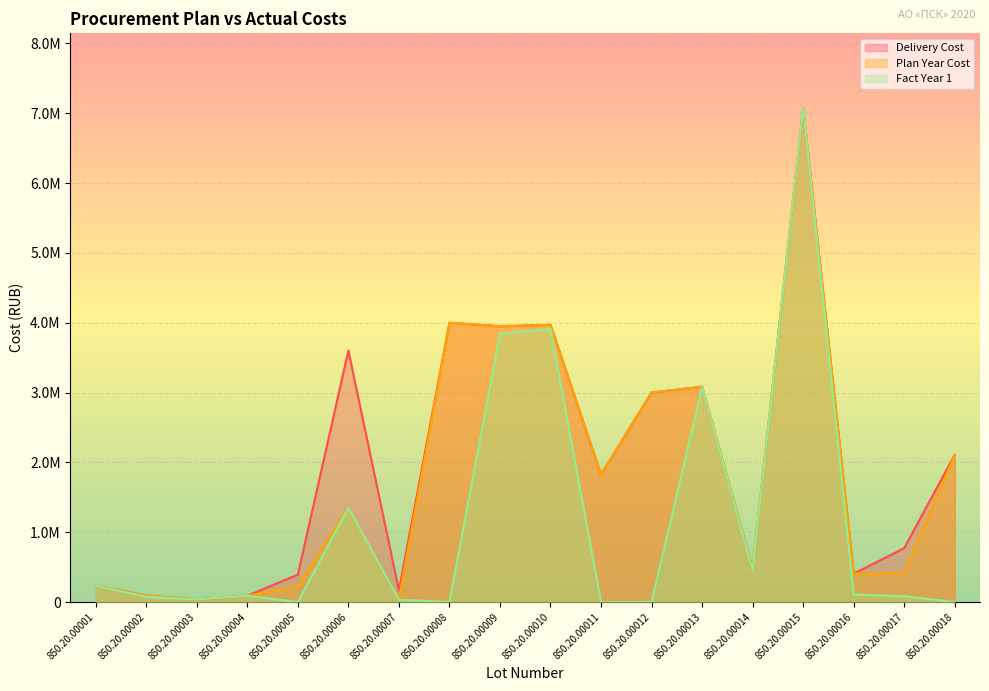

What is the sum of all Plan Year Cost values?

32388310.7